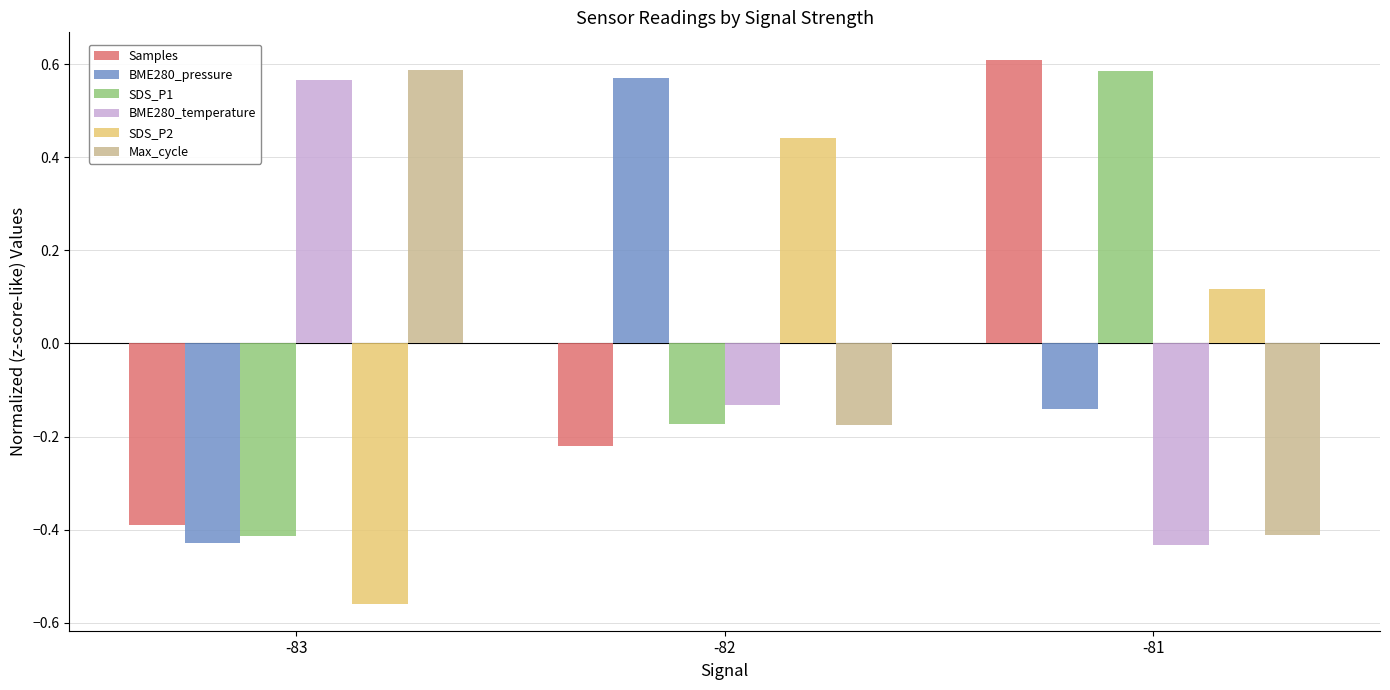

How many data points does each series have?

3